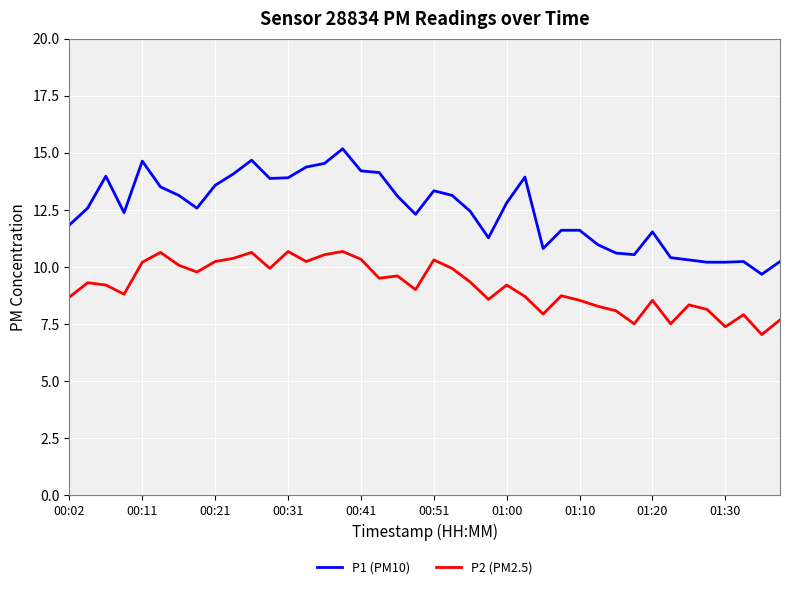

What is the difference between the maximum and minimum values in the P2 (PM2.5) series?

3.6